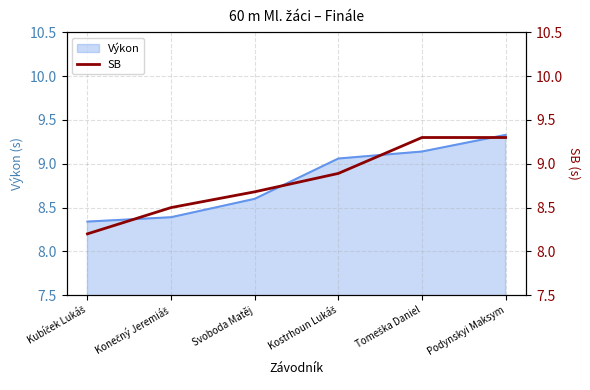

How many lines are shown in the chart?

1